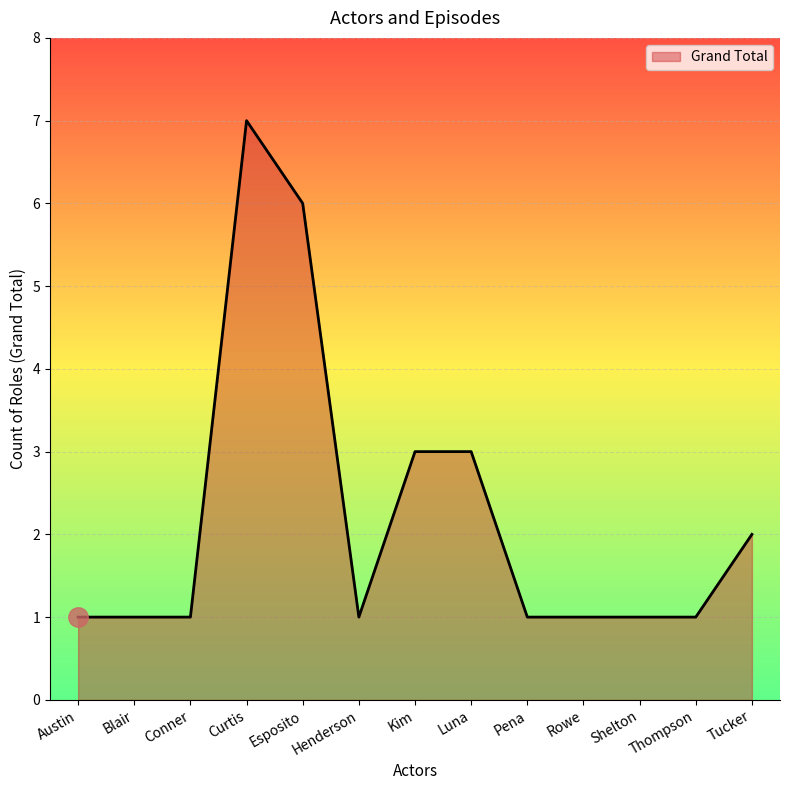

Read the value at Luna.

3